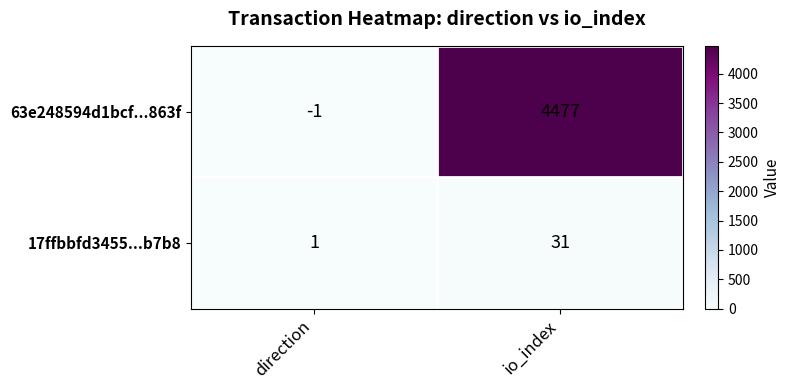

List the series in order of their overall mean, lowest first.

17ffbbfd3455...b7b8, 63e248594d1bcf...863f